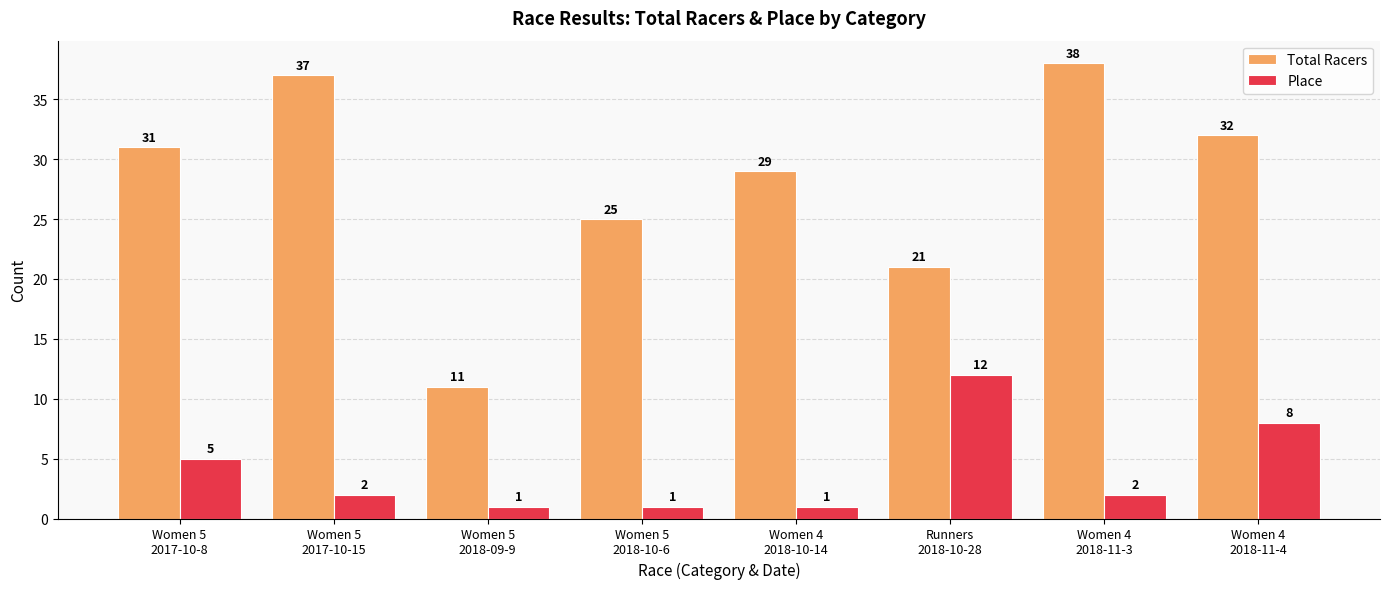

What is the label of the 1st bar from the right?

Women 4
2018-11-4